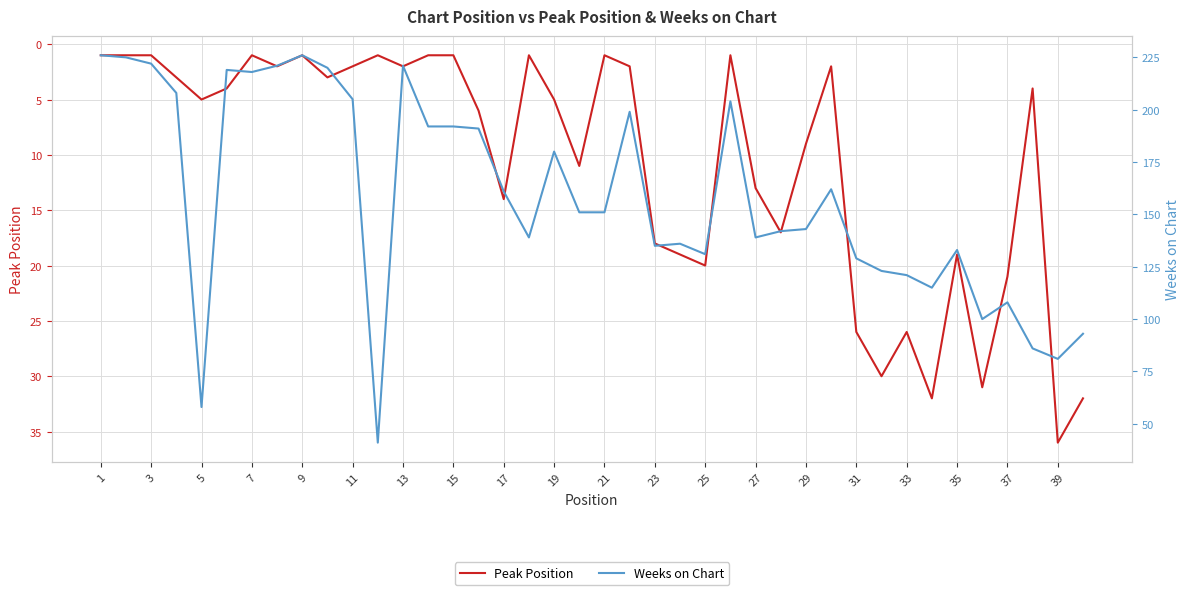

What is the greatest value displayed?

226